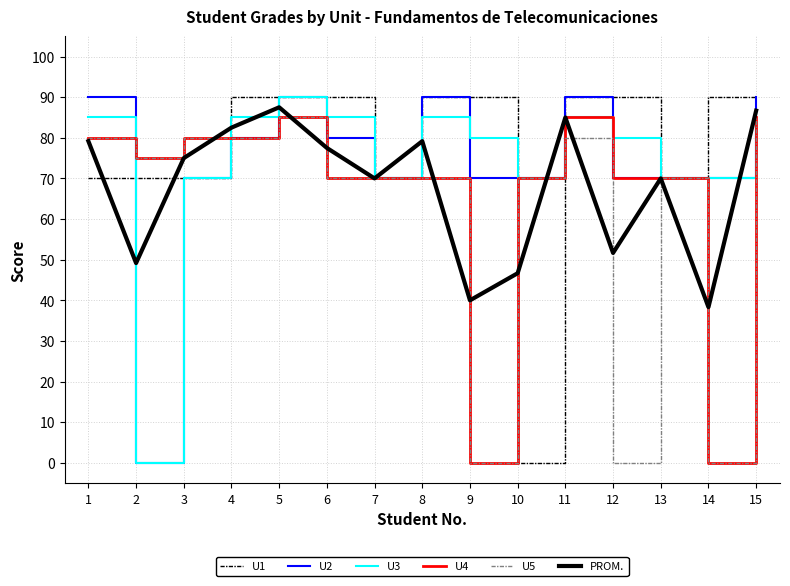

What is the total value across all series at 11?

515.0